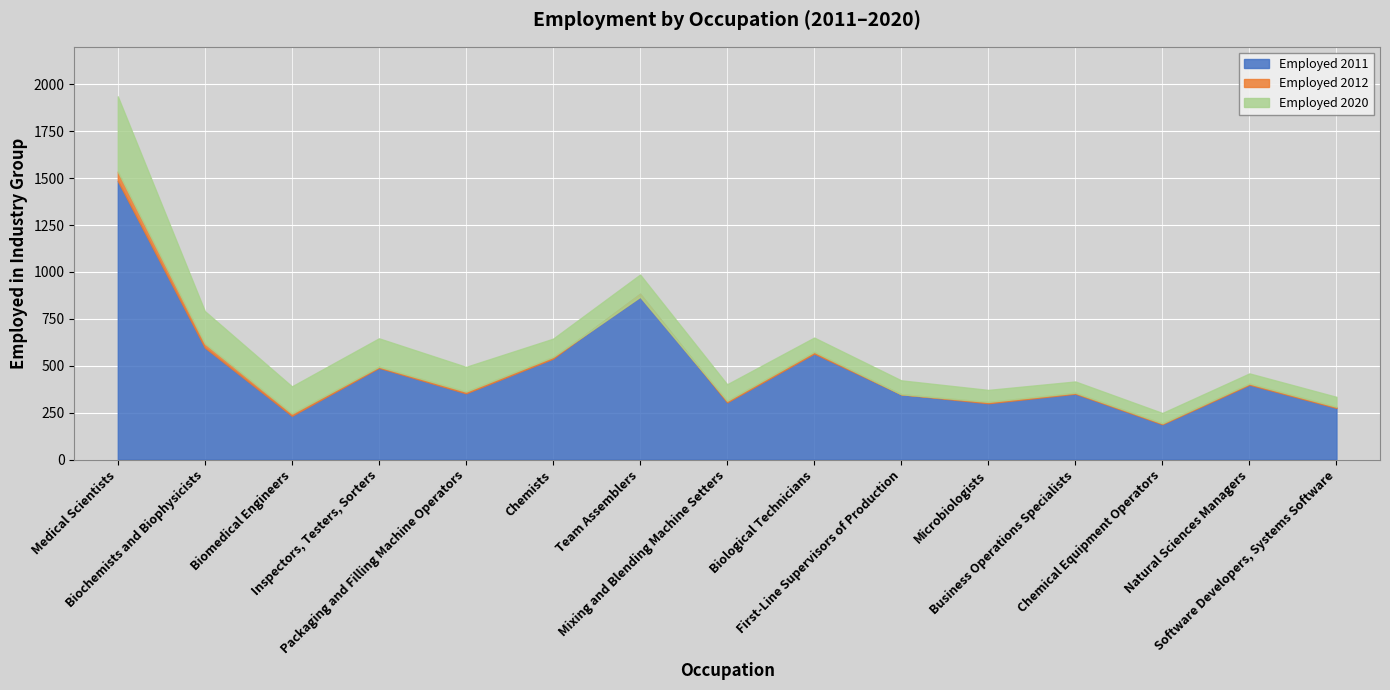

What is the sum of all Employed 2020 values?

9188